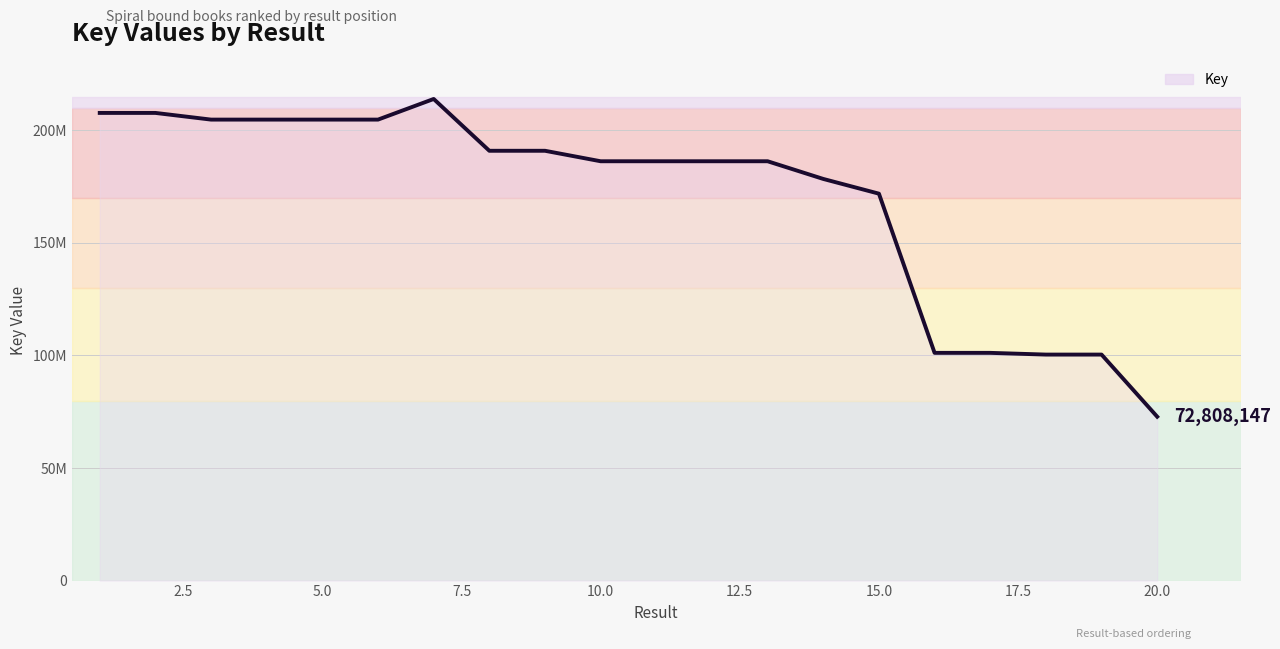

Does the chart display data point markers on the line(s)?

No